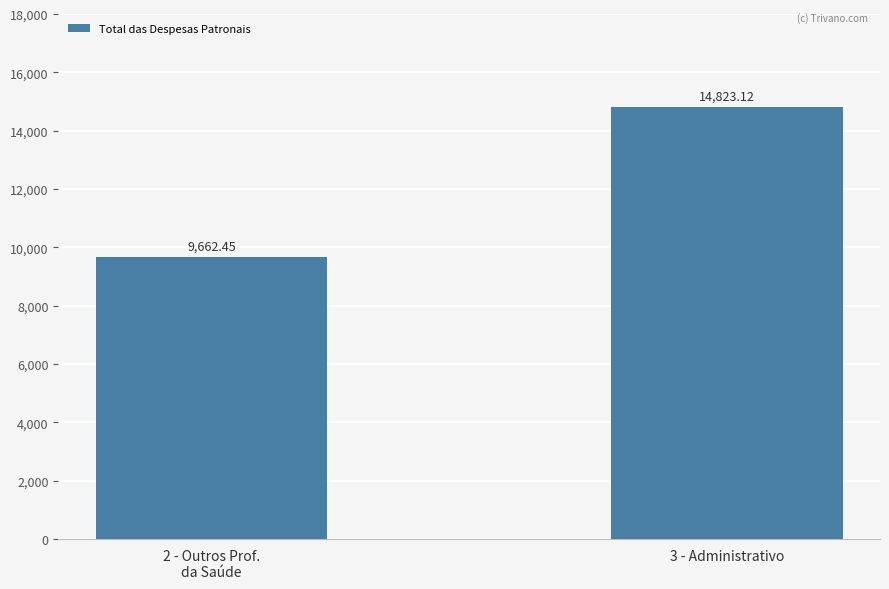

What is the sum of all values?

24485.6